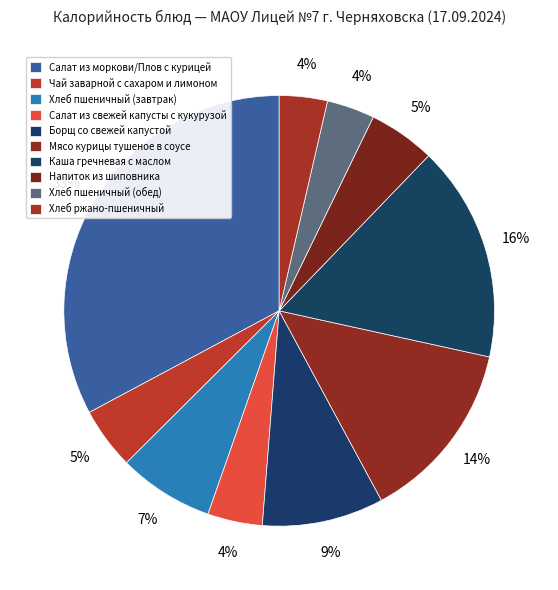

How much of the chart is everything except Хлеб ржано-пшеничный?

96.4%